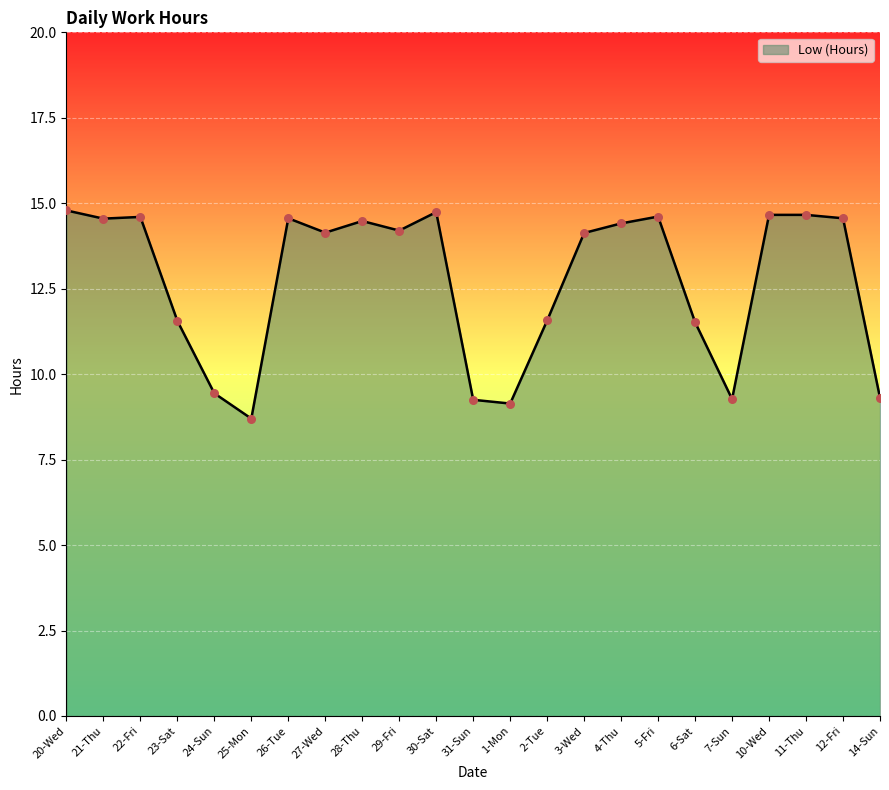

Approximately how many times larger is the value at 11-Thu compared to 1-Mon?

1.6